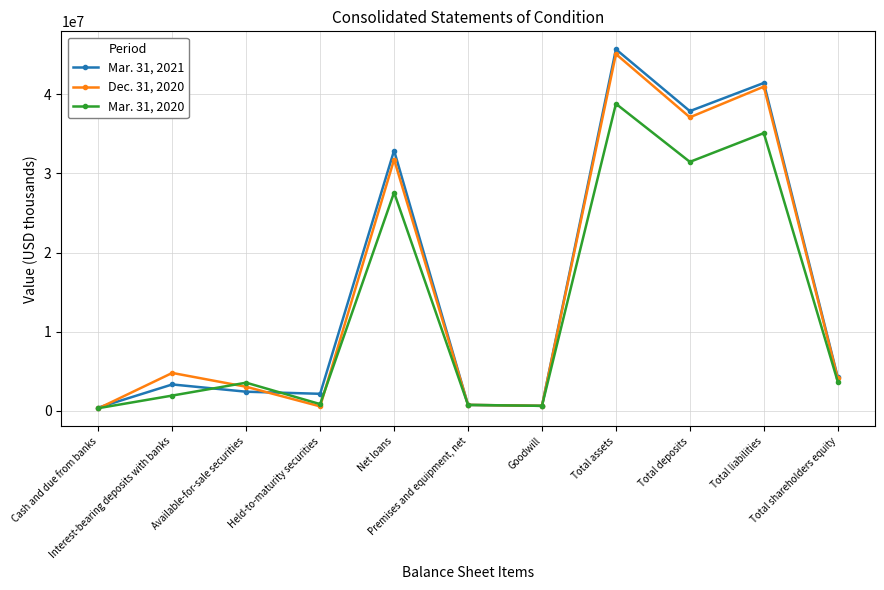

How many series are shown in this chart?

3